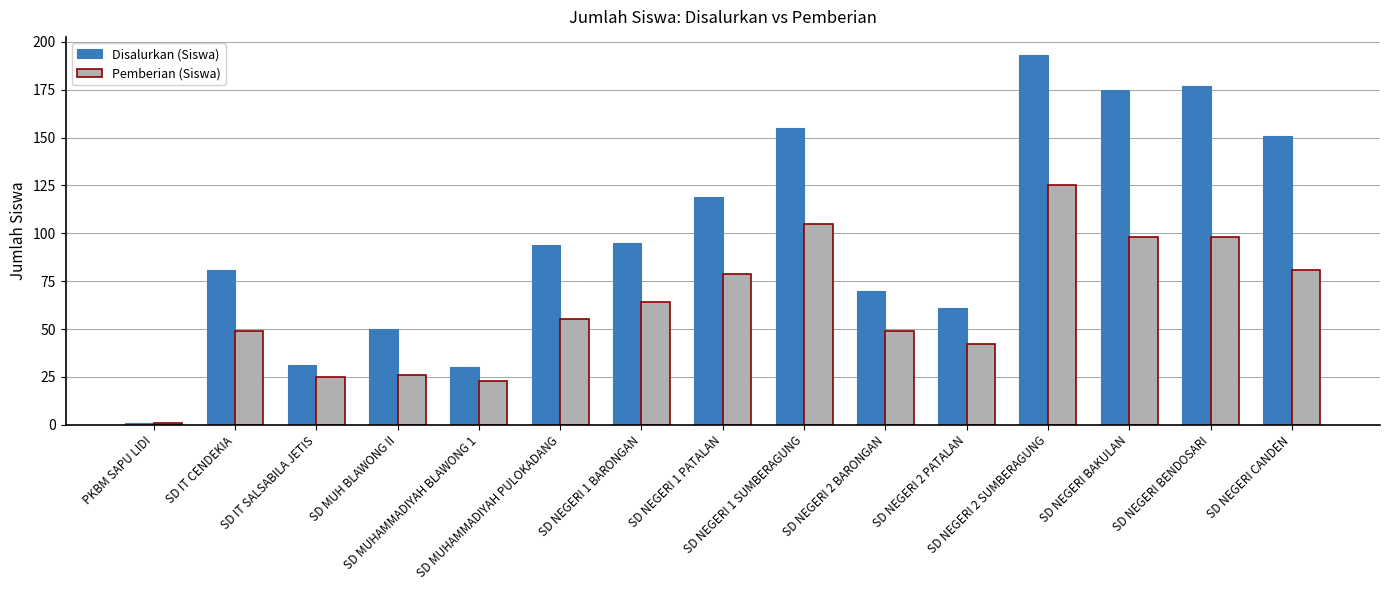

The value of Disalurkan (Siswa) at SD MUHAMMADIYAH BLAWONG 1 is 30. True or false?

True